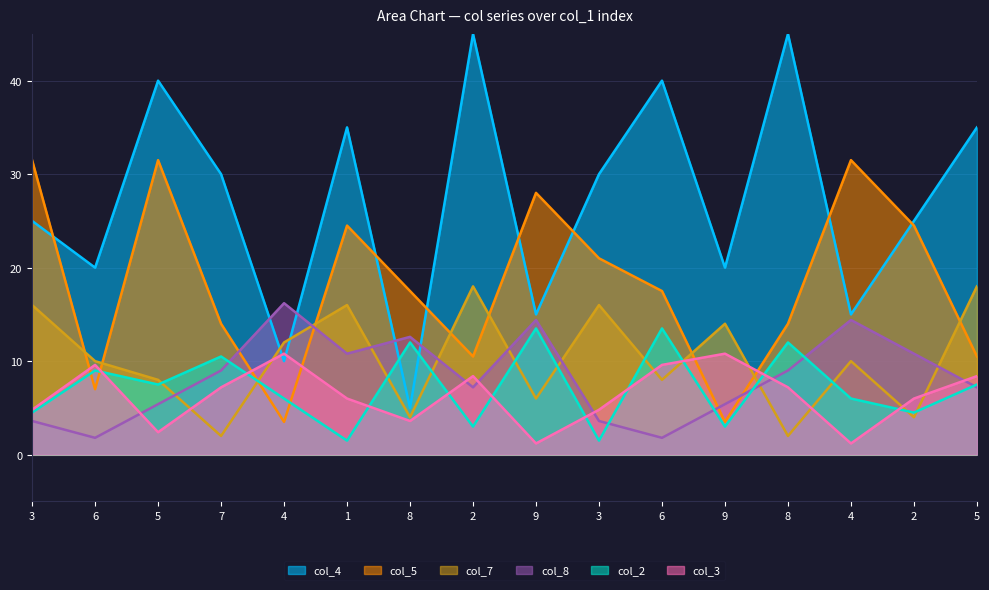

Where is the first local maximum for col_7?

1